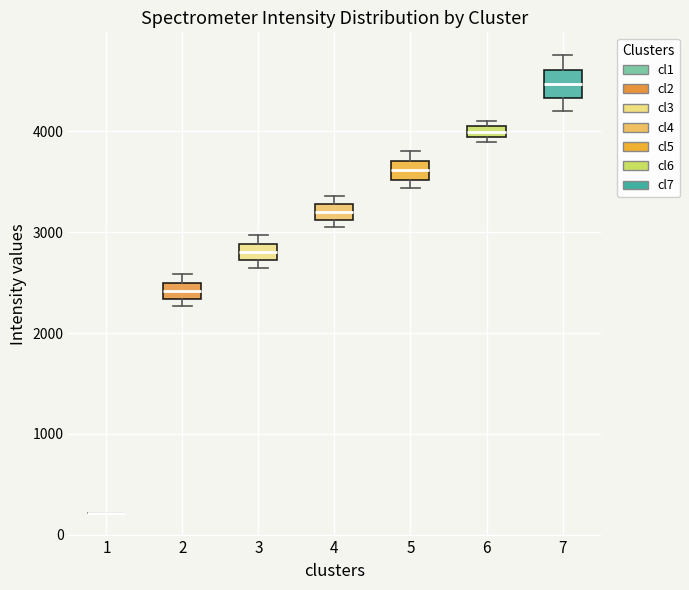

Where does the median line of the box at x = 7 sit on the y-axis? The values are not printed on the chart, so give them approximately, as read against the axis.

4500